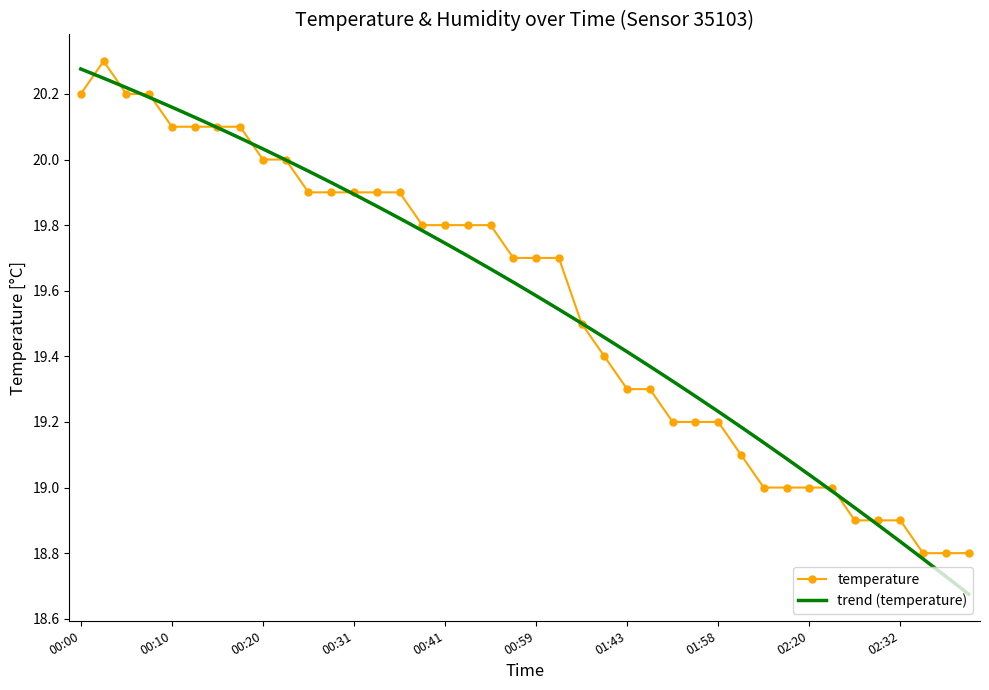

Which series has the widest spread of values?

trend (temperature)